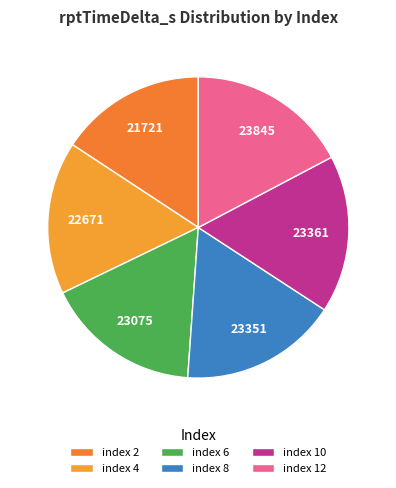

Is there any slice that represents more than half of the pie?

No